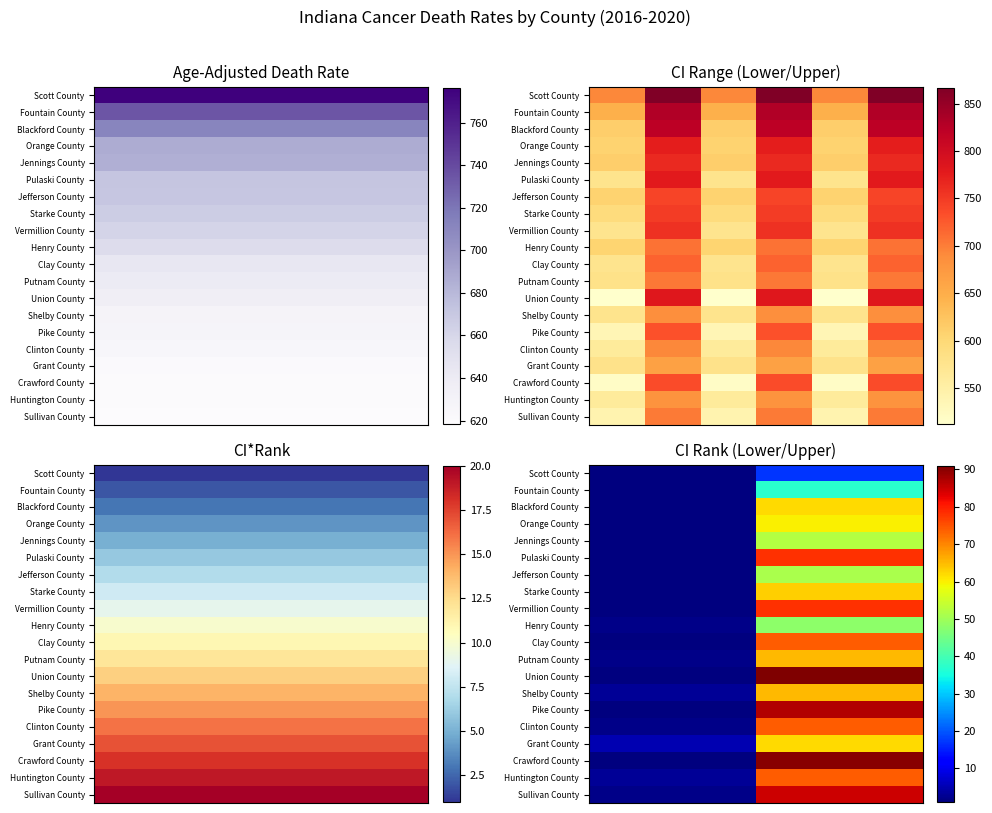

What is the smallest value displayed?

1